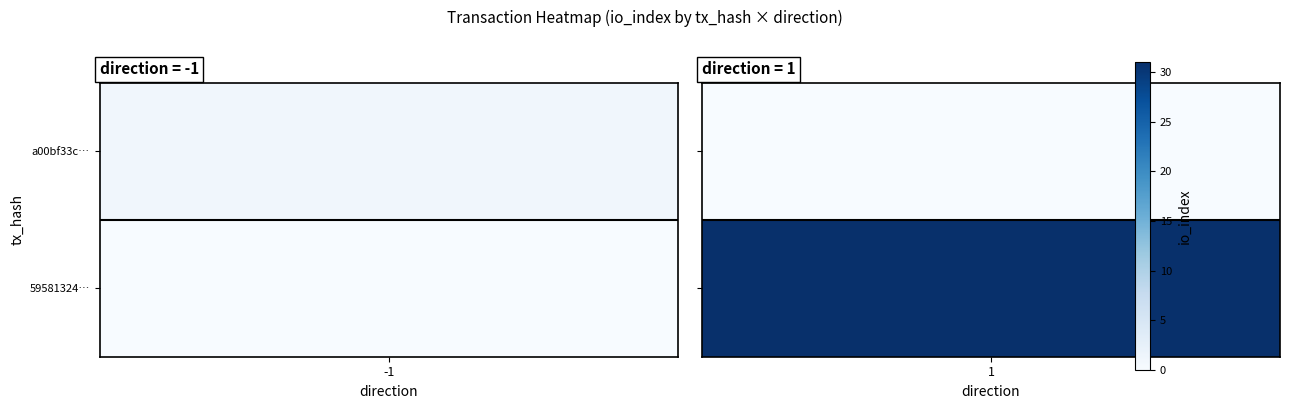

List the series in order of their overall mean, highest first.

59581324819ff769ad3d96c7bcc8577a12a2093, a00bf33c89853a5d70f761a07febd840484a062